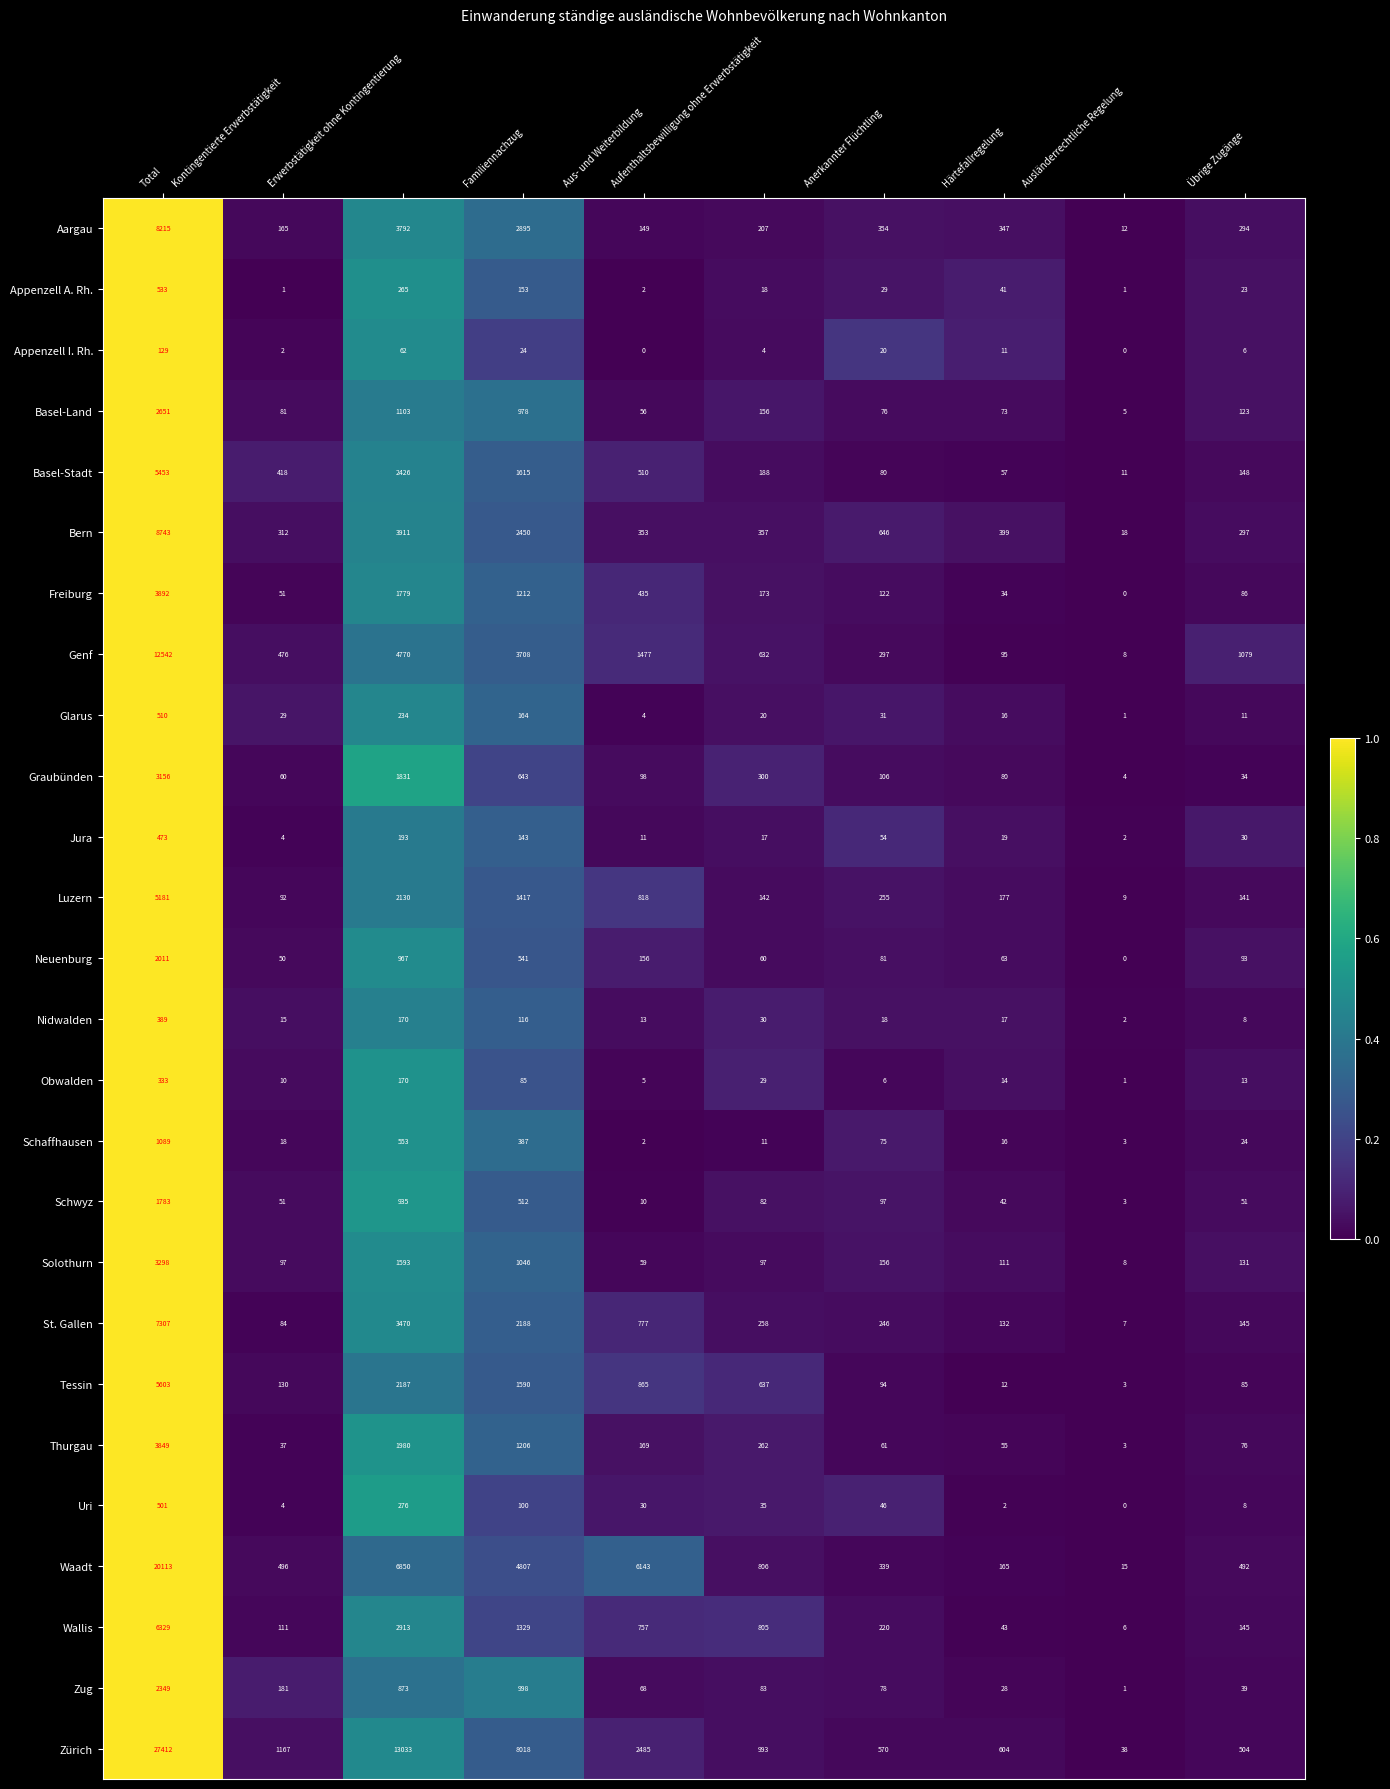

Is it true that Luzern equals 142 at Aufenthaltsbewilligung ohne Erwerbstätigkeit?

True